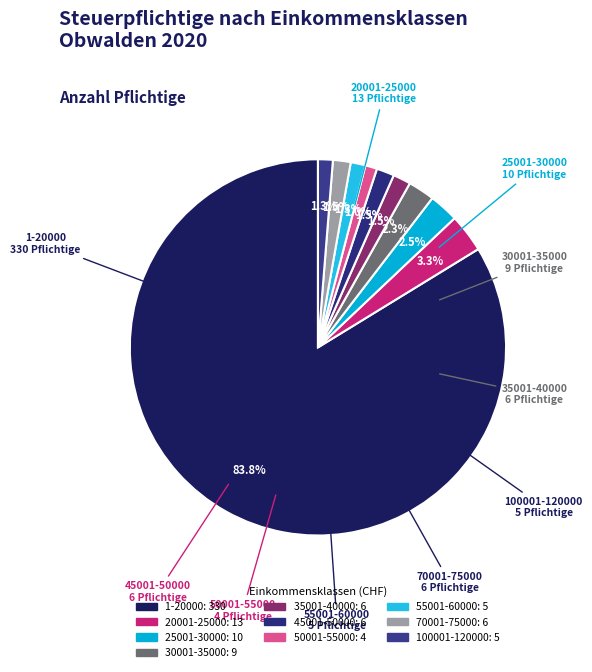

Which slice represents more than half of the pie?

1-20000